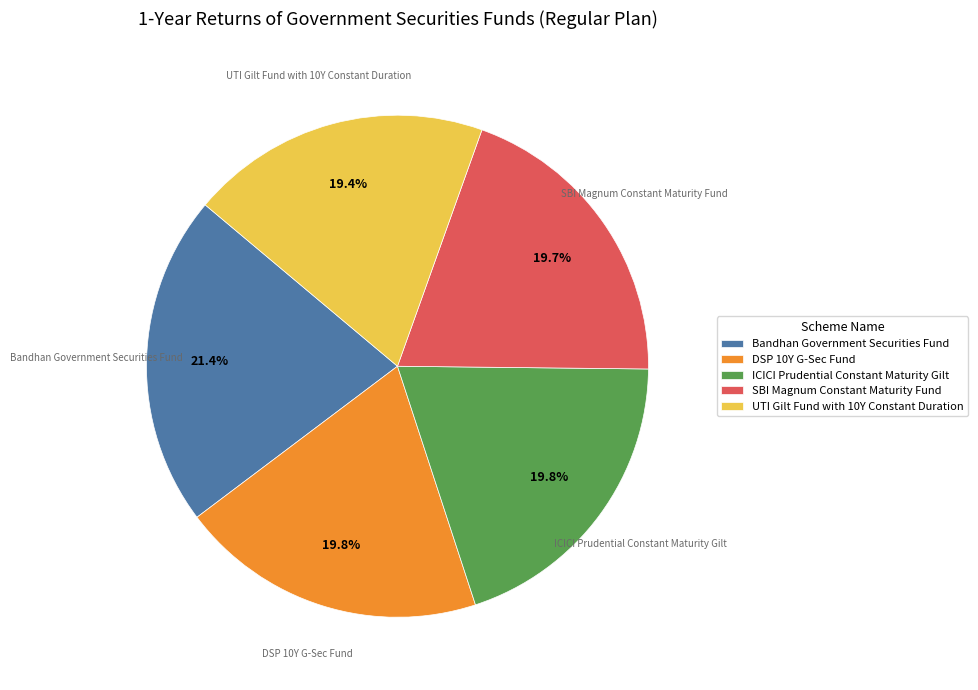

True or false: Bandhan Government Securities Fund accounts for 21% of the total.

True